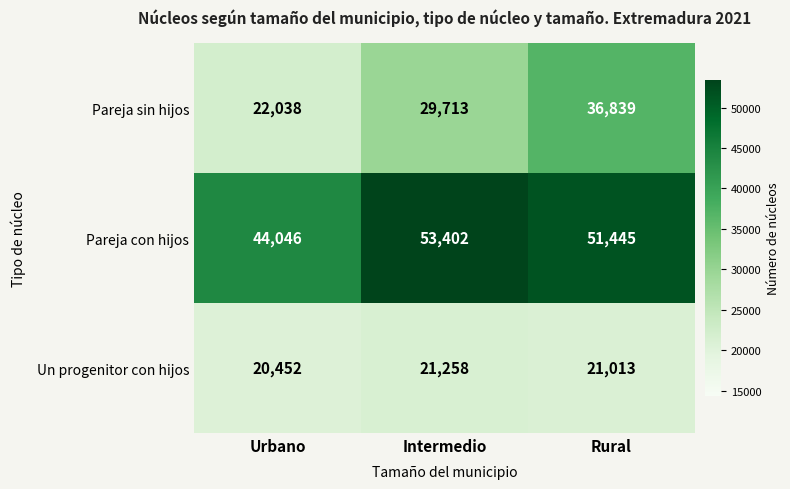

What is the difference between the Un progenitor con hijos values at Intermedio and Urbano?

806